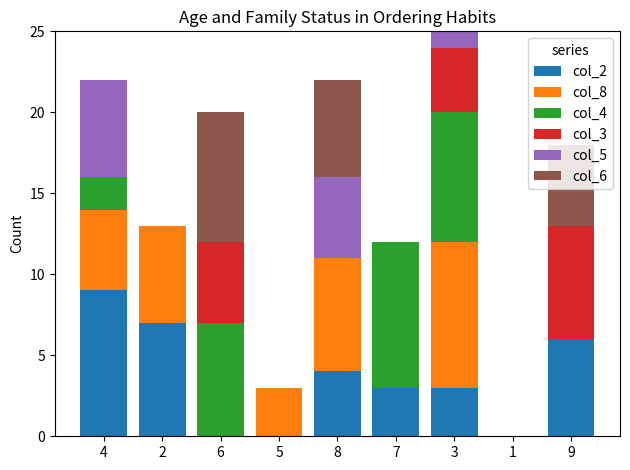

Is it true that col_2 equals -3 at 1?

False